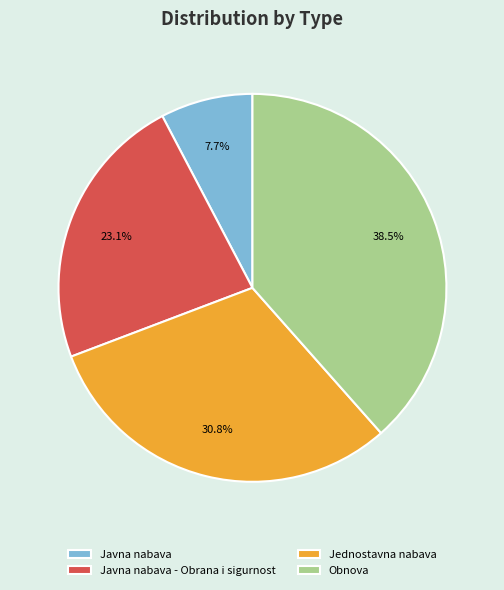

How many segments does this pie chart have?

4